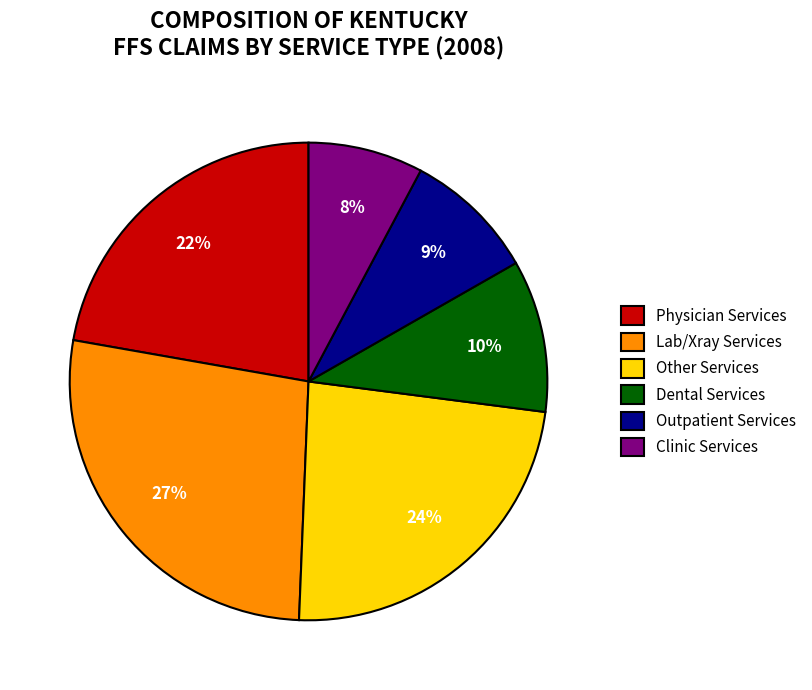

To the nearest percent, what is the combined percentage of Physician Services and Other Services?

46%